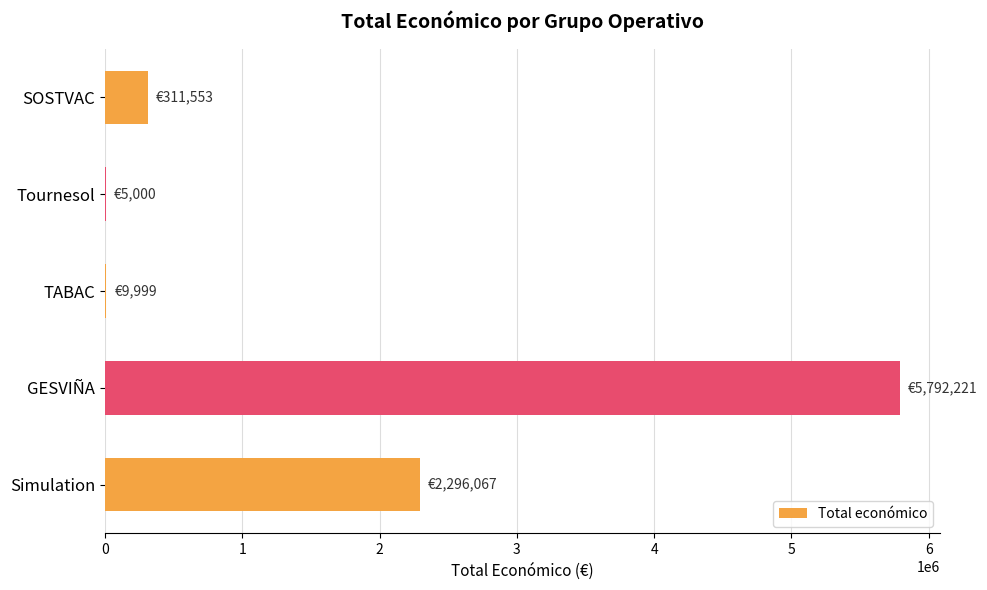

What is the sum of all values?

8414840